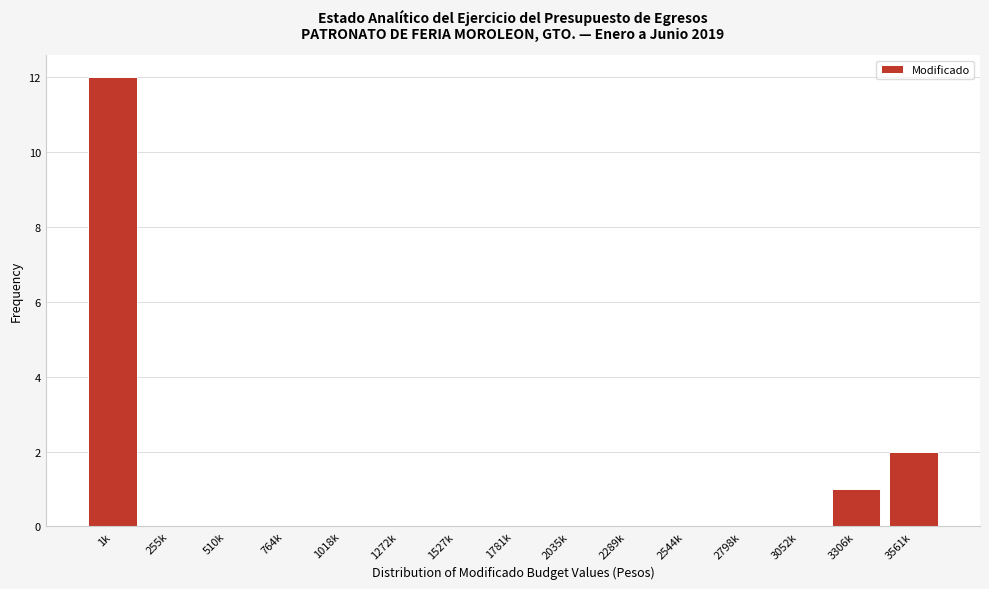

Reading left to right, list all the values displayed in this chart.

1k=12	255k=0	510k=0	764k=0	1018k=0	1272k=0	1527k=0	1781k=0	2035k=0	2289k=0	2544k=0	2798k=0	3052k=0	3306k=1	3561k=2